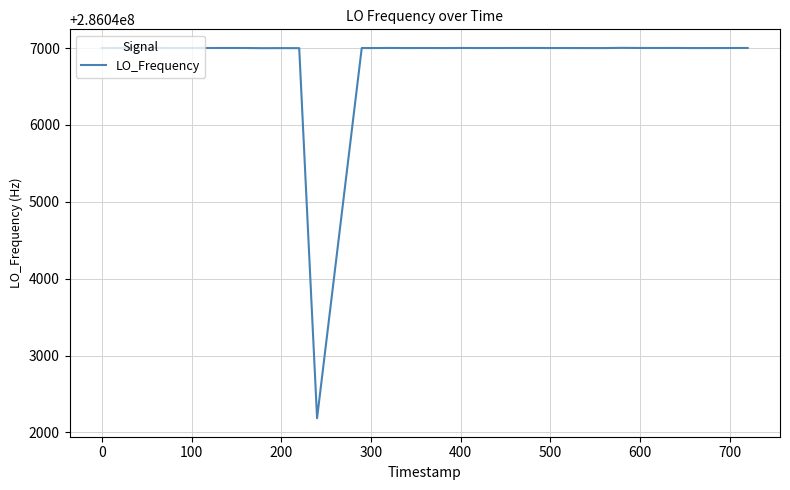

What is the smallest value displayed?

286042185.5